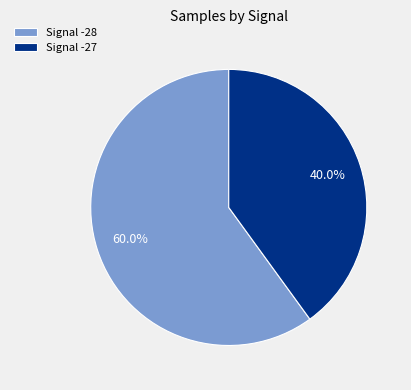

Combined, what portion of the pie is Signal -28 and Signal -27?

100.0%